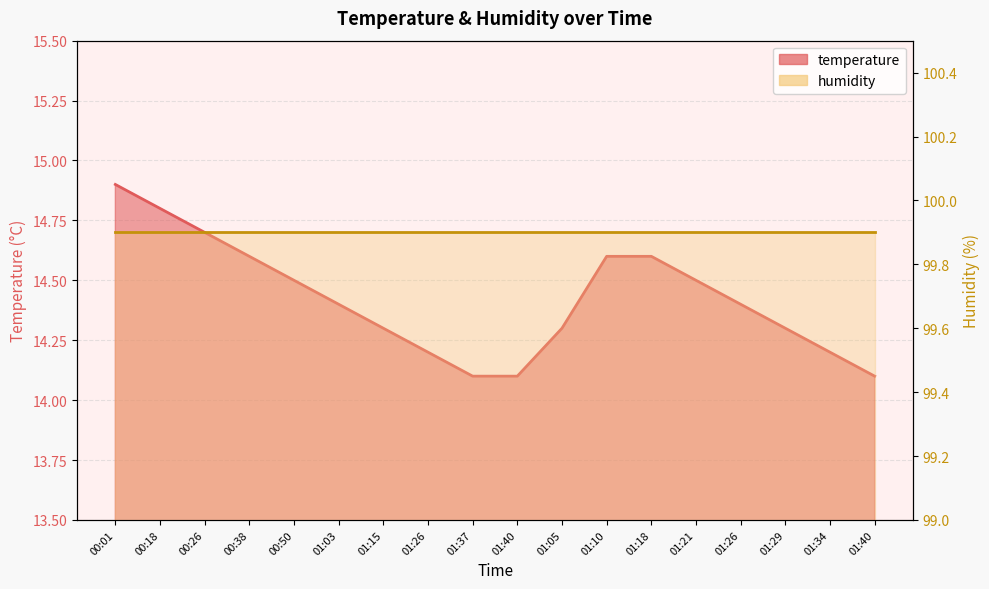

The humidity_line series shows 99.9 at 00:38. True or false?

True